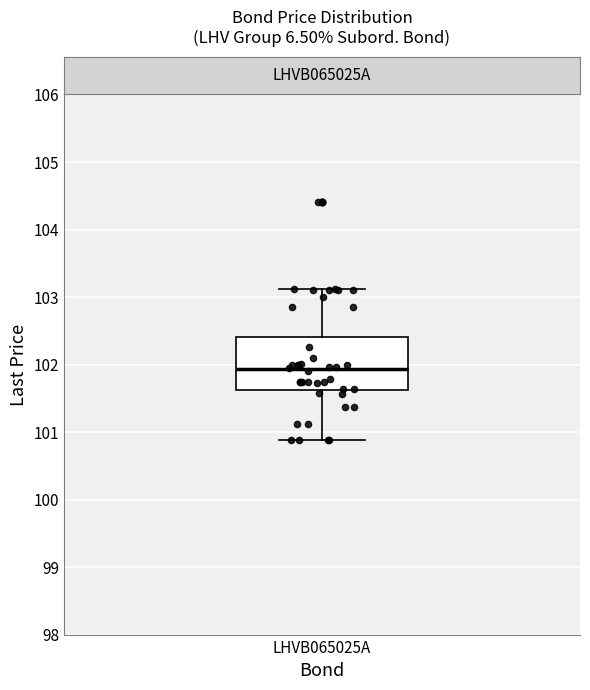

Where does the upper whisker of the box for LHVB065025A end on the y-axis? The values are not printed on the chart, so give them approximately, as read against the axis.

103.1